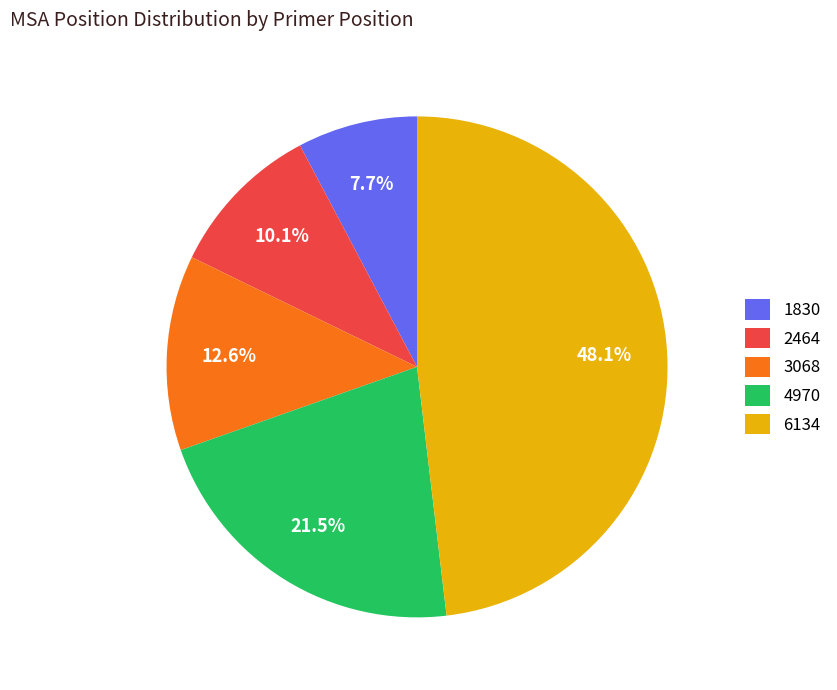

Combined, do 6134 and 2464 account for over 50%?

Yes